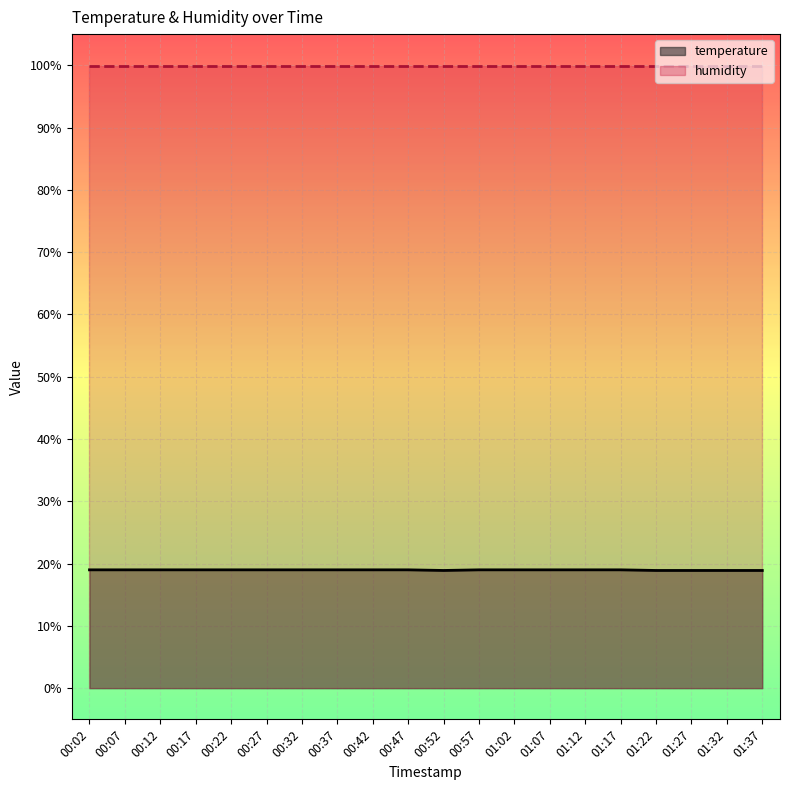

Rank the categories by value from lowest to highest.

00:52, 01:22, 01:27, 01:32, 01:37, 00:02, 00:07, 00:12, 00:17, 00:22, 00:27, 00:32, 00:37, 00:42, 00:47, 00:57, 01:02, 01:07, 01:12, 01:17